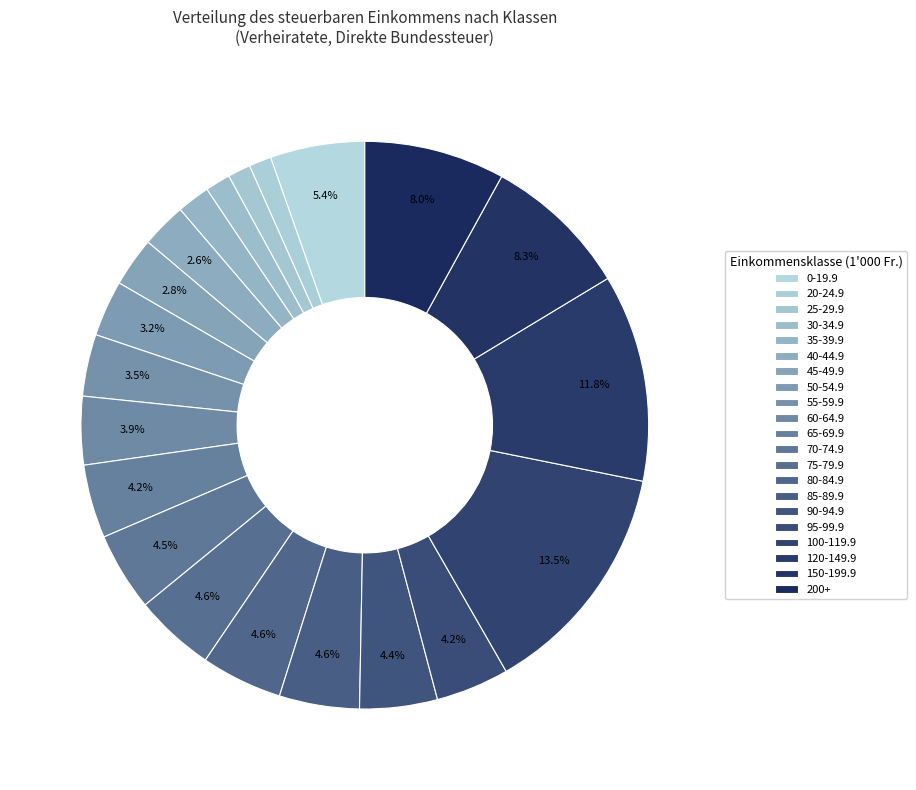

Which slice is the largest?

100-119.9